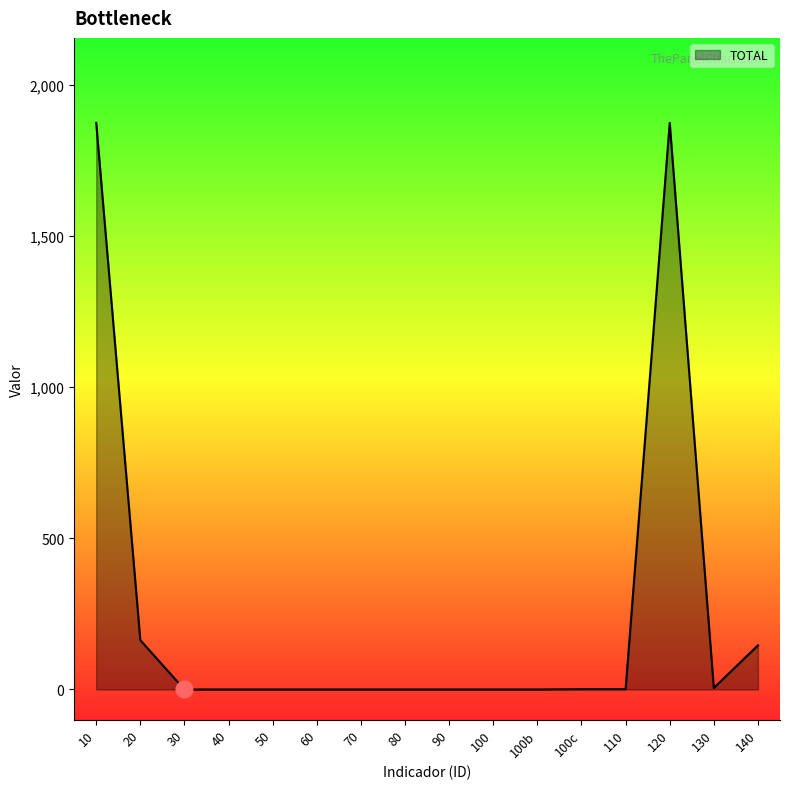

What is the maximum value shown in the chart?

1874